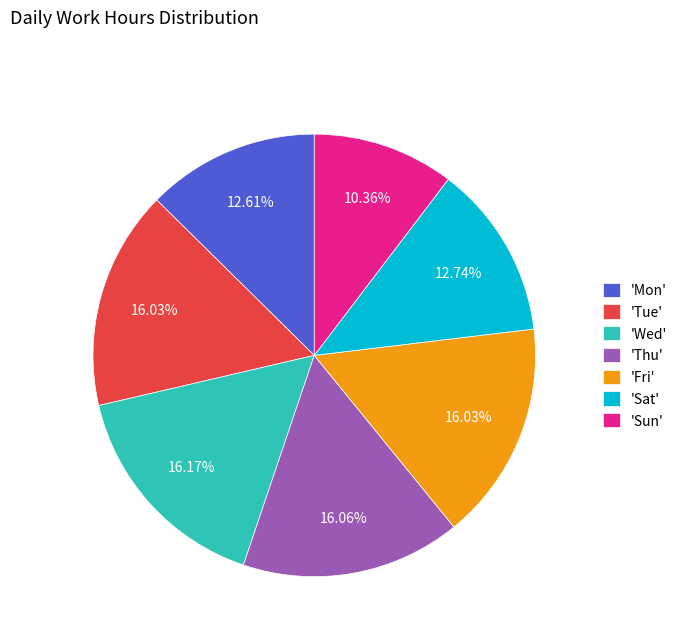

To the nearest percent, what is the difference between the largest and smallest slice percentages?

6%